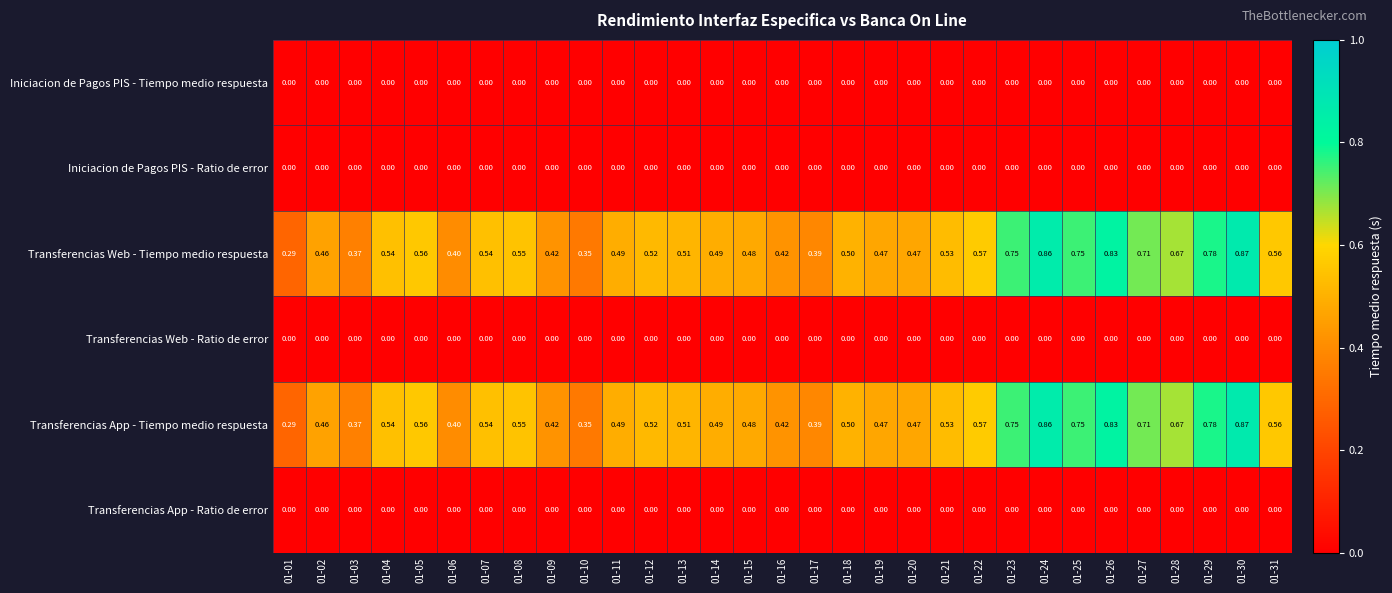

How many distinct data groups are displayed?

6